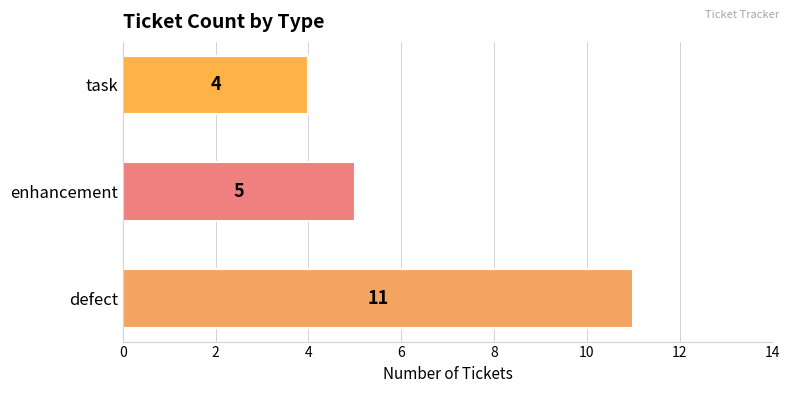

What is the sum of all values?

20